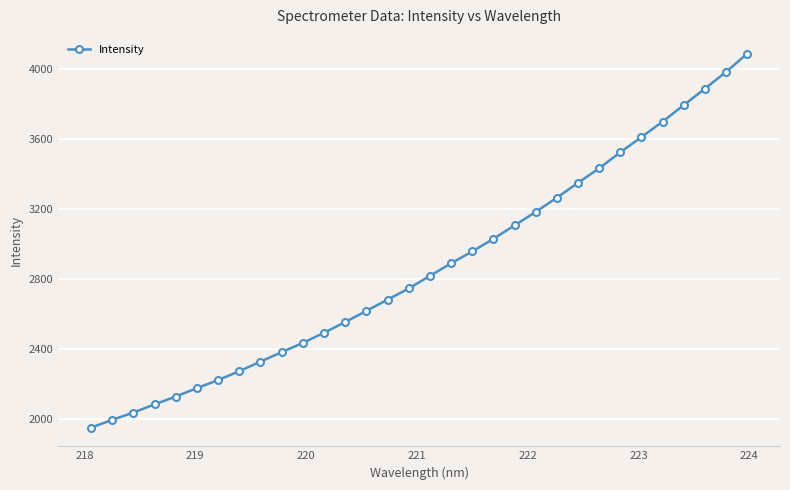

What is the average value?

2865.6